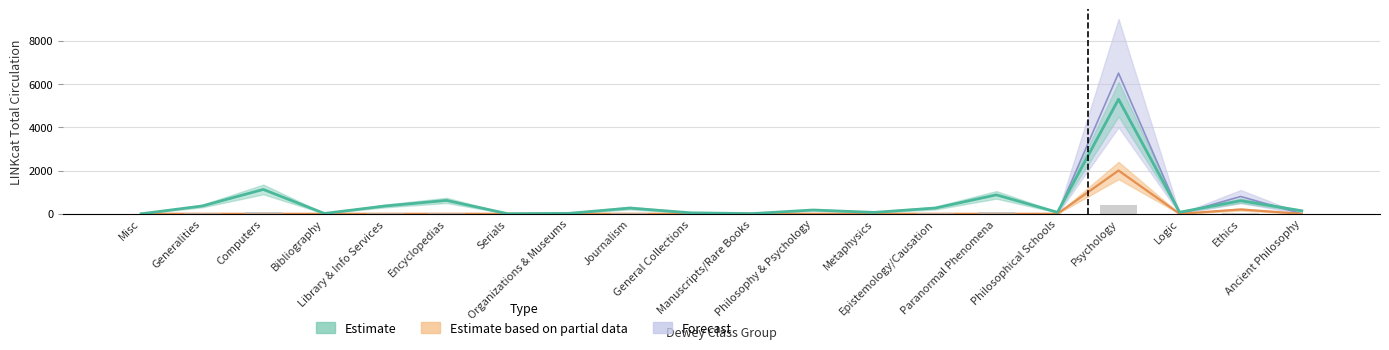

Rank the series at Bibliography from lowest to highest value.

Estimate based on partial data, Forecast, Estimate